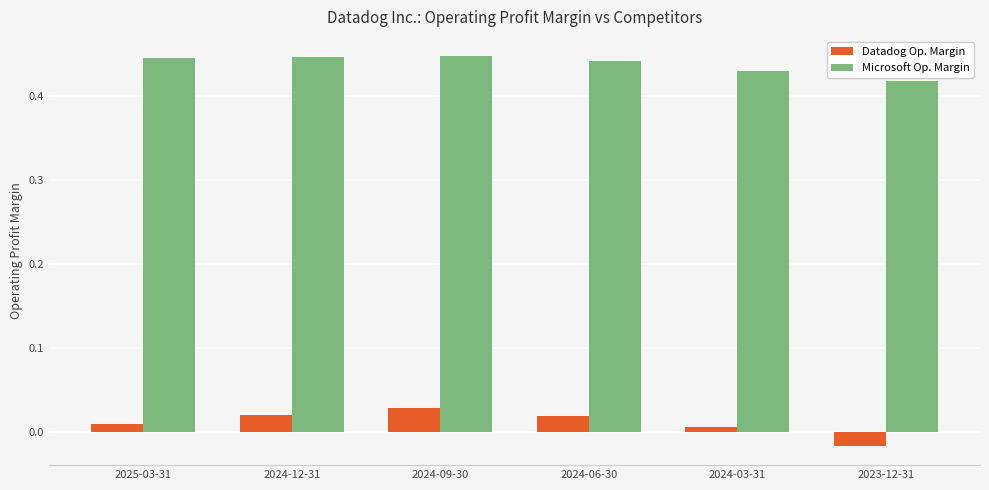

How many bars are there in total?

12